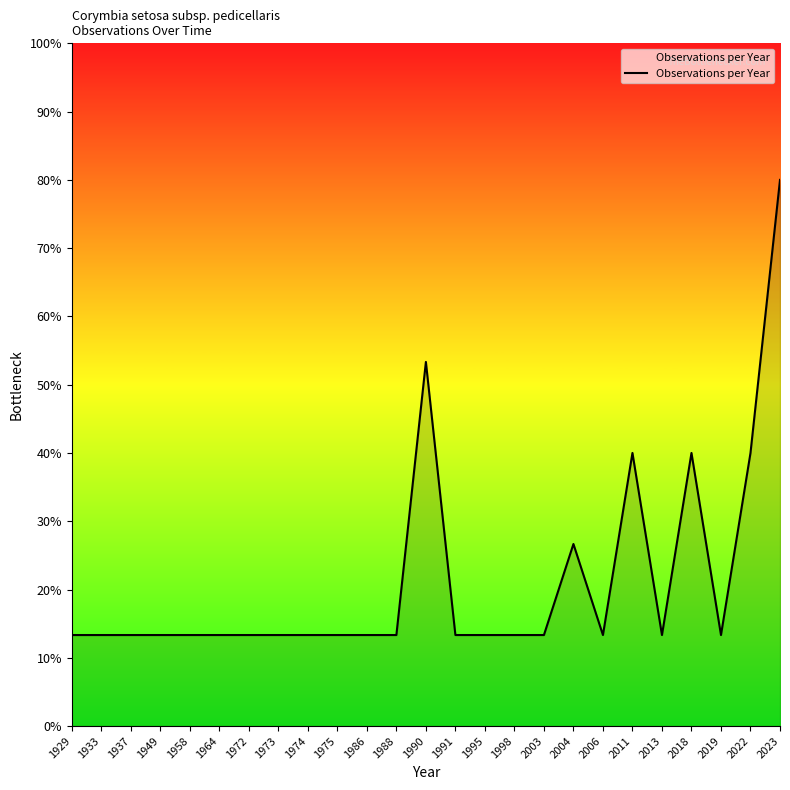

How many lines are shown in the chart?

1